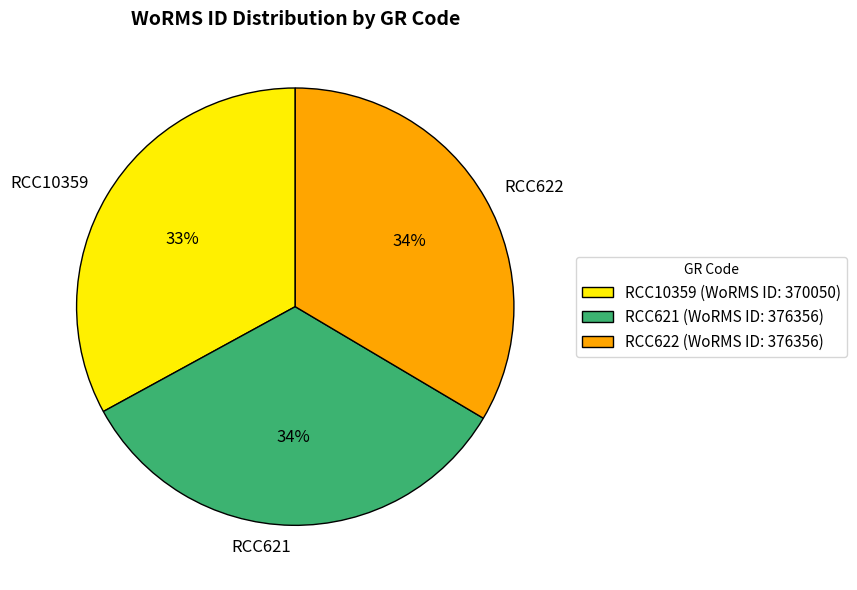

To the nearest percent, what portion does RCC622 represent?

34%